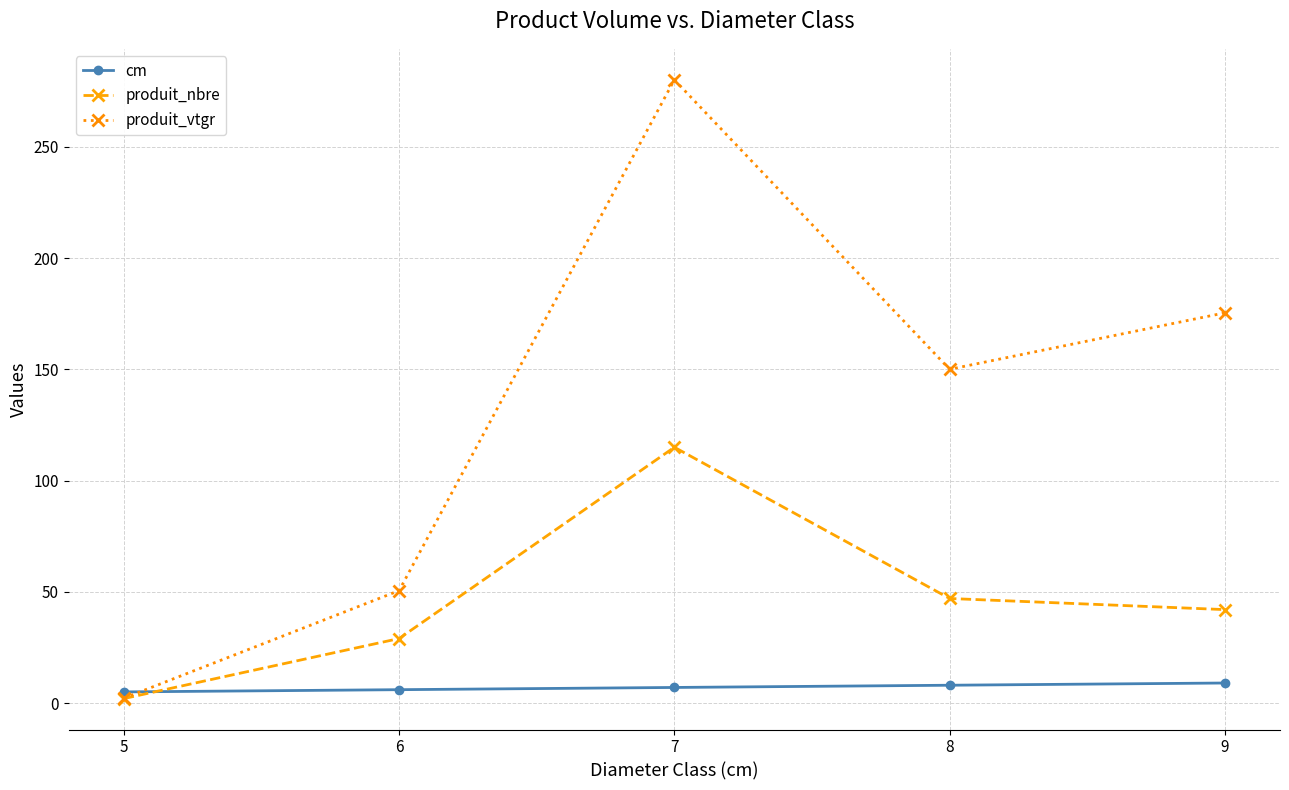

True or false: produit_vtgr has more than 0 interior local peaks.

True